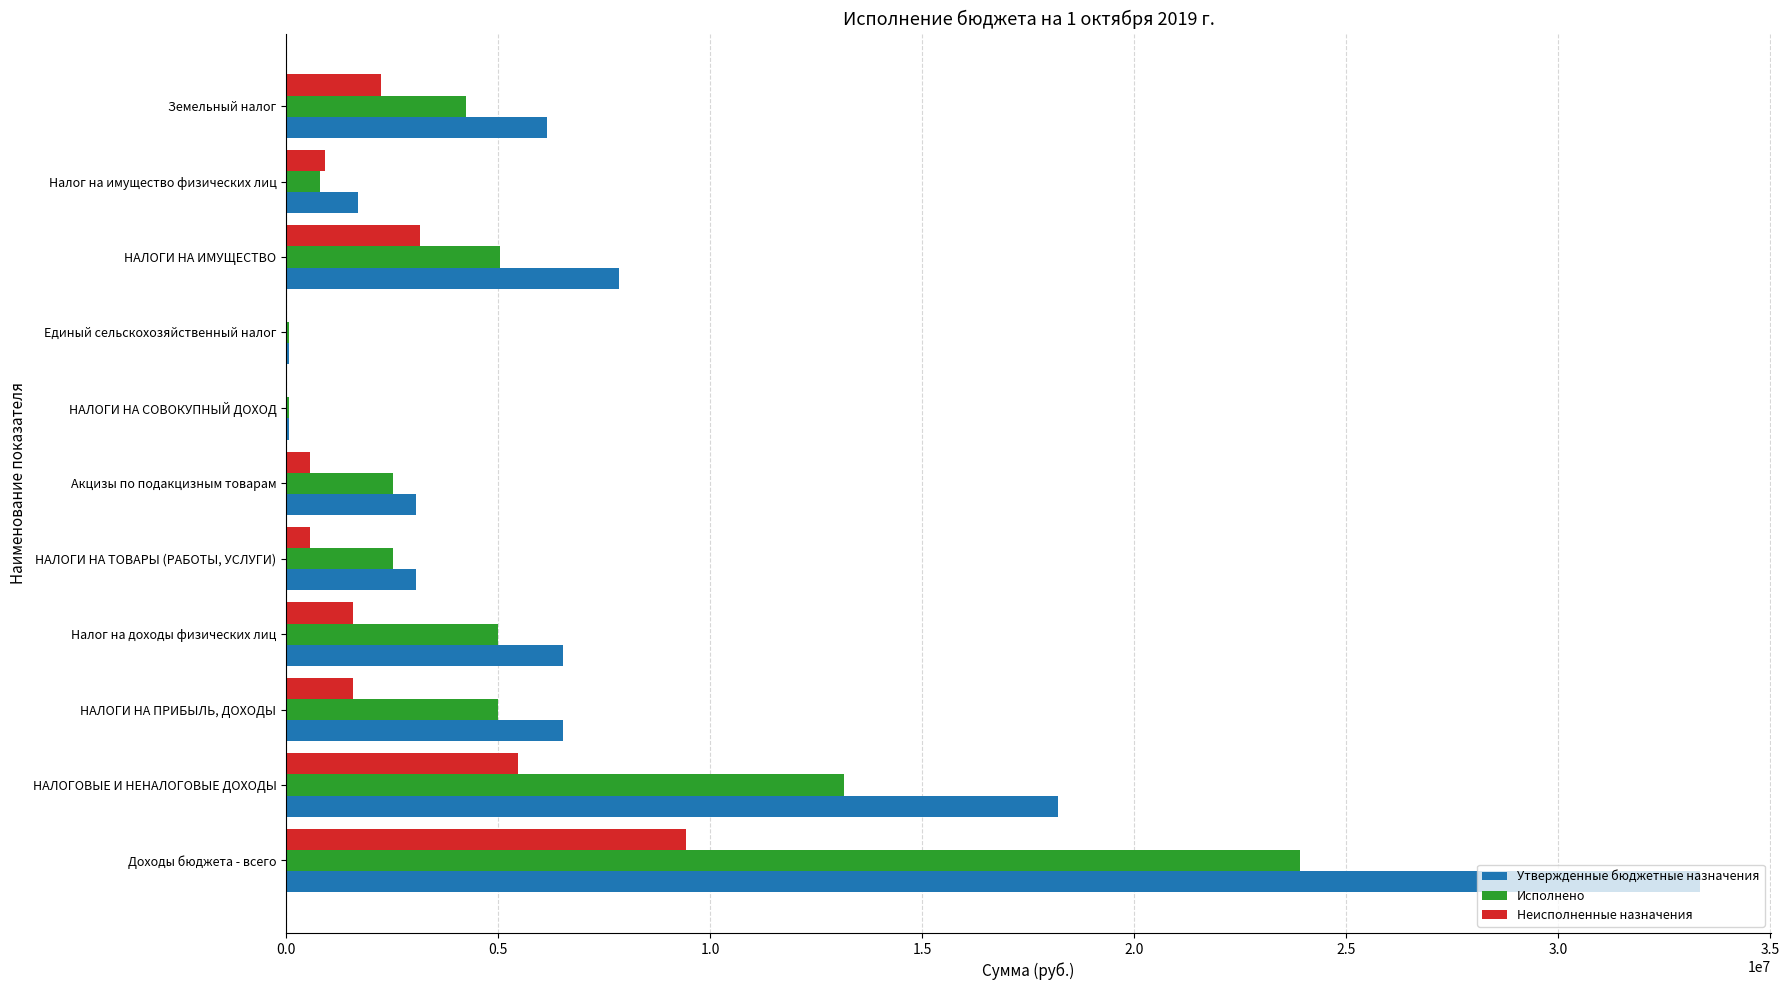

The value of Неисполненные назначения at Налог на доходы физических лиц is 1572832.4. True or false?

True